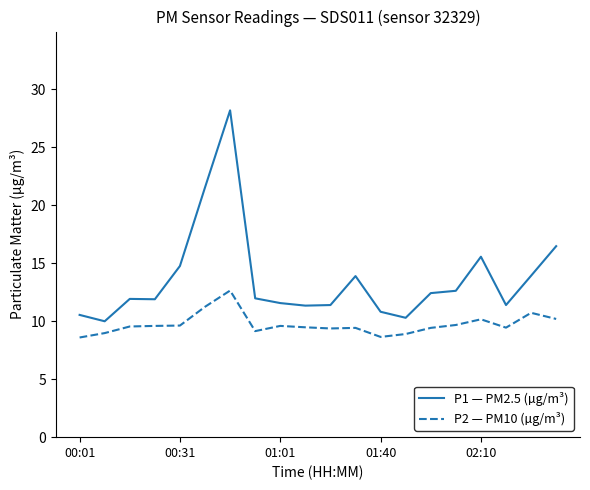

List the series in order of their overall mean, highest first.

P1 — PM2.5 (µg/m³), P2 — PM10 (µg/m³)